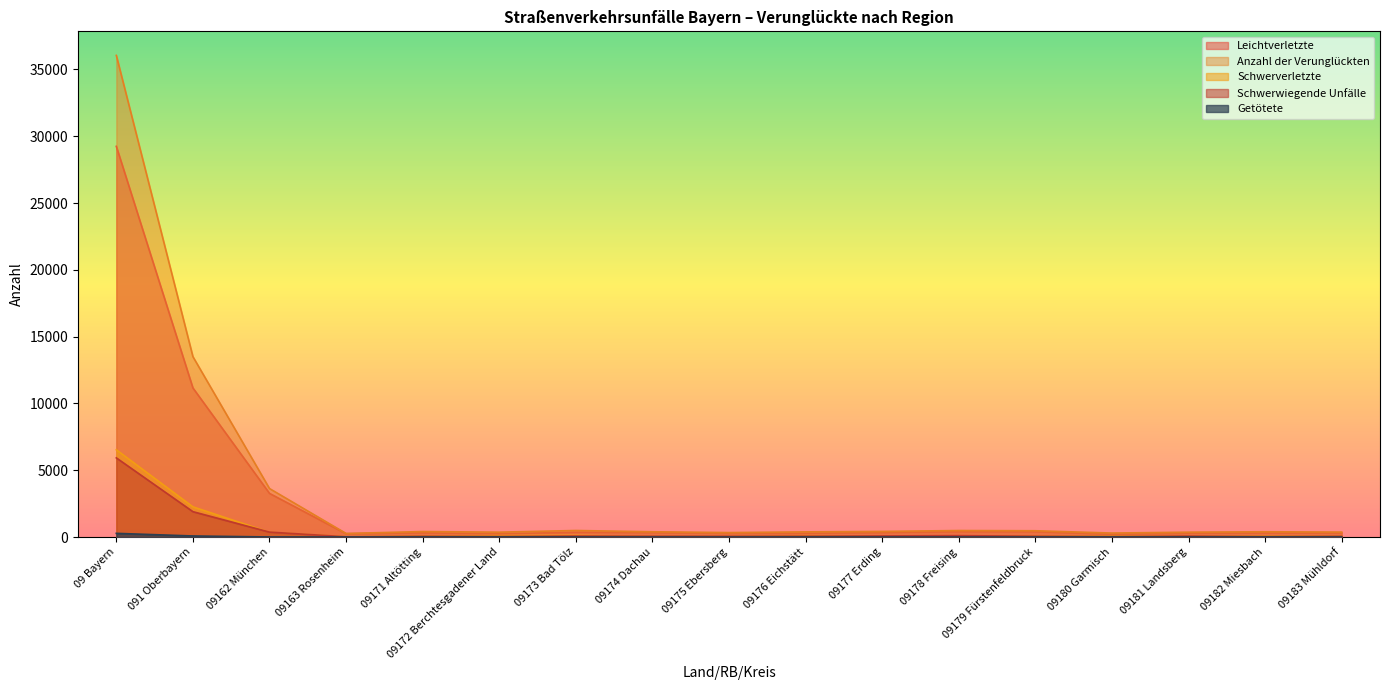

Rank the categories by Schwerverletzte value from lowest to highest.

09163 Rosenheim, 09175 Ebersberg, 09174 Dachau, 09179 Fürstenfeldbruck, 09183 Mühldorf, 09181 Landsberg, 09177 Erding, 09178 Freising, 09180 Garmisch, 09182 Miesbach, 09171 Altötting, 09176 Eichstätt, 09172 Berchtesgadener Land, 09173 Bad Tölz, 09162 München, 091 Oberbayern, 09 Bayern